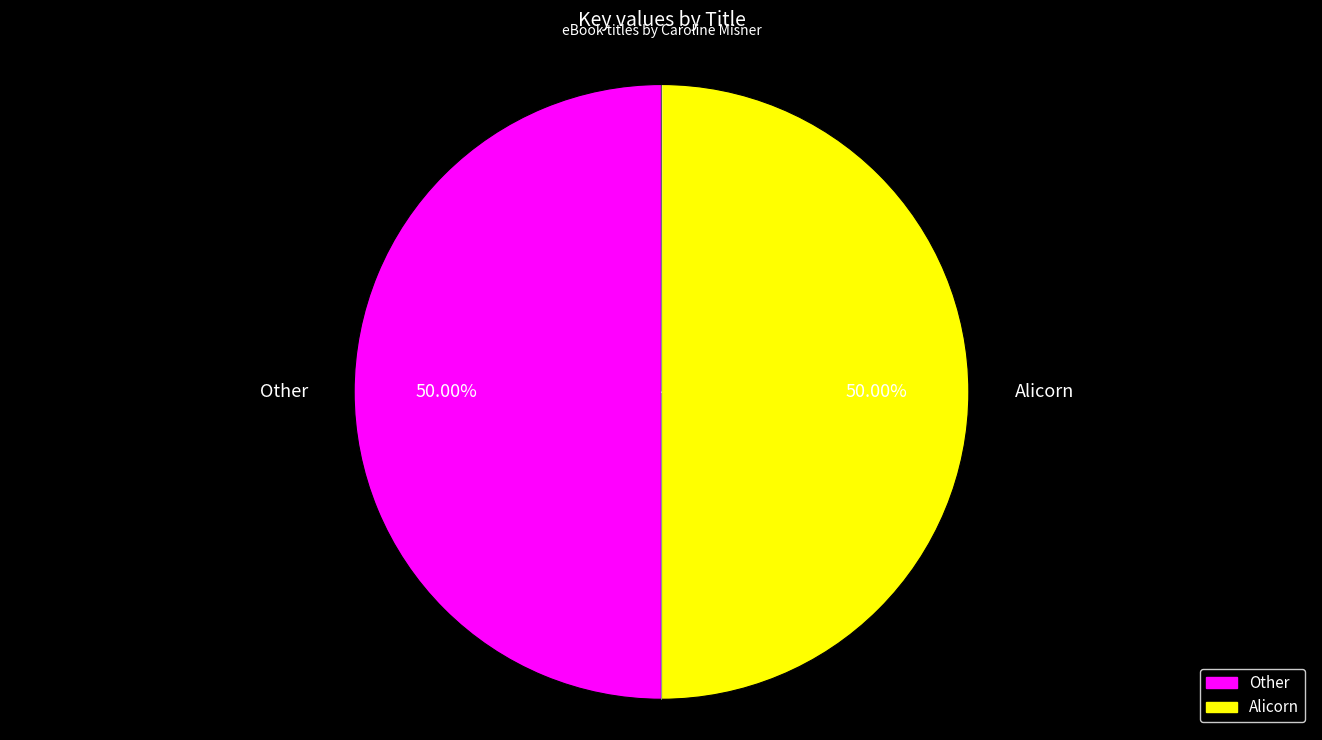

How many slices are in this pie chart?

2